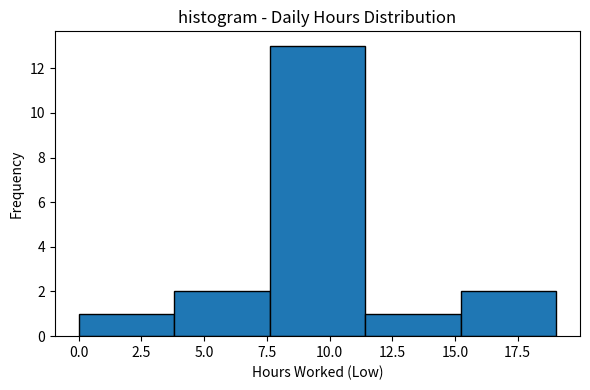

Reading left to right, transcribe this chart: for each bar, give the range it covers on the x-axis and its height. Neither the bar edges nor the heights are printed on the chart, so give them approximately, as read against the axes.

0.0 to 4.0: 1
4.0 to 7.5: 2
7.5 to 11.5: 13
11.5 to 15.0: 1
15.0 to 19.0: 2